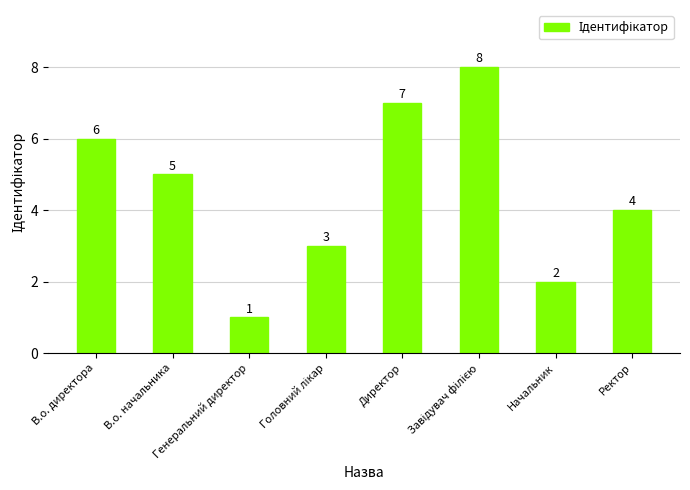

What is the ratio of the value at Ректор to the value at В.о. директора?

0.7